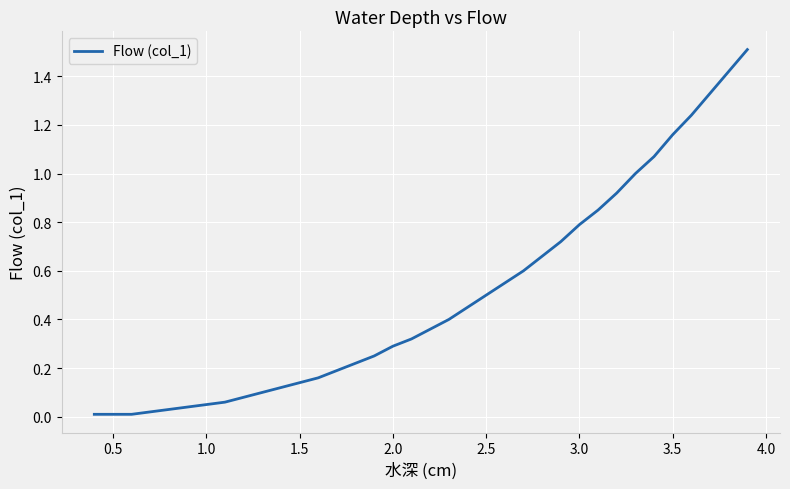

What is the difference between the maximum and minimum values?

1.5